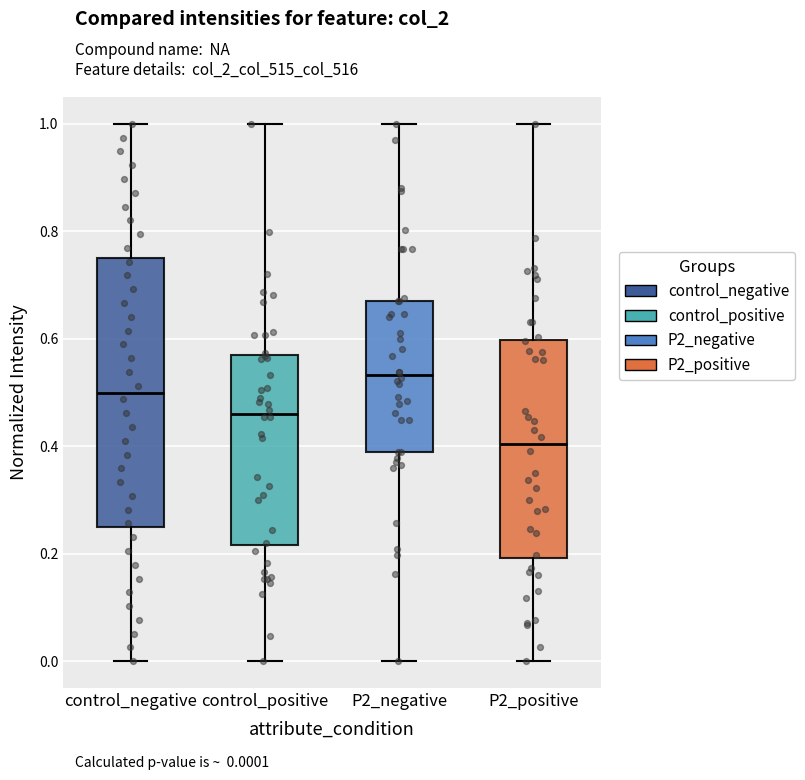

Reading left to right, transcribe this box plot: for each box, give where its median line is, the range the box spans, and where its two whiskers end, as read against the y-axis. The values are not printed on the chart, so give them approximately, as read against the axis.

control_negative: median 0.50, box 0.26 to 0.76, whiskers 0.00 to 1.00
control_positive: median 0.46, box 0.22 to 0.56, whiskers 0.00 to 1.00
P2_negative: median 0.54, box 0.38 to 0.68, whiskers 0.00 to 1.00
P2_positive: median 0.40, box 0.20 to 0.60, whiskers 0.00 to 1.00